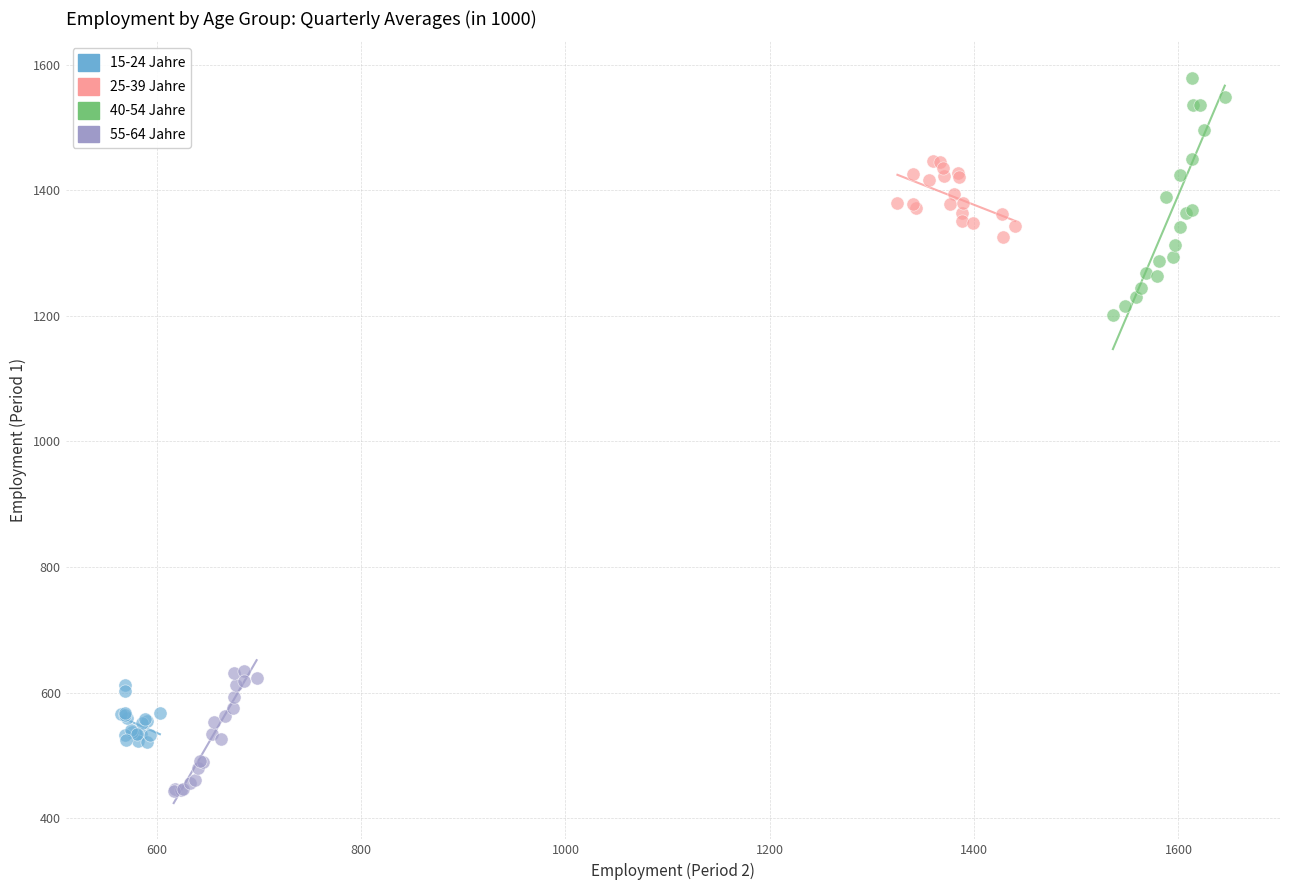

Which series reaches the minimum Y coordinate?

55-64 Jahre